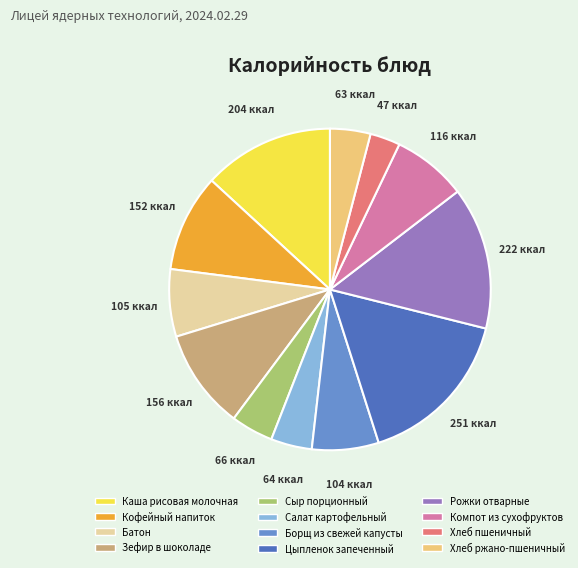

Which slice is the largest?

Цыпленок запеченный